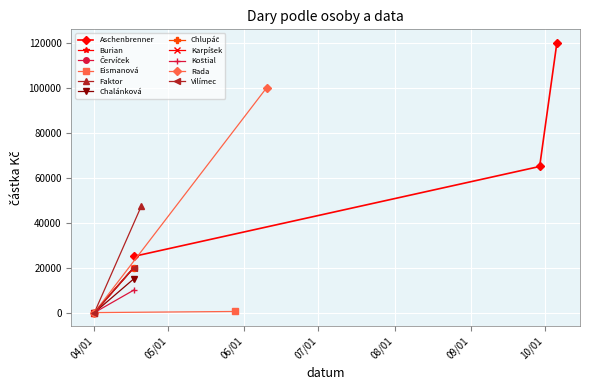

What is the value of the Aschenbrenner point at the 1st from the left?

25000